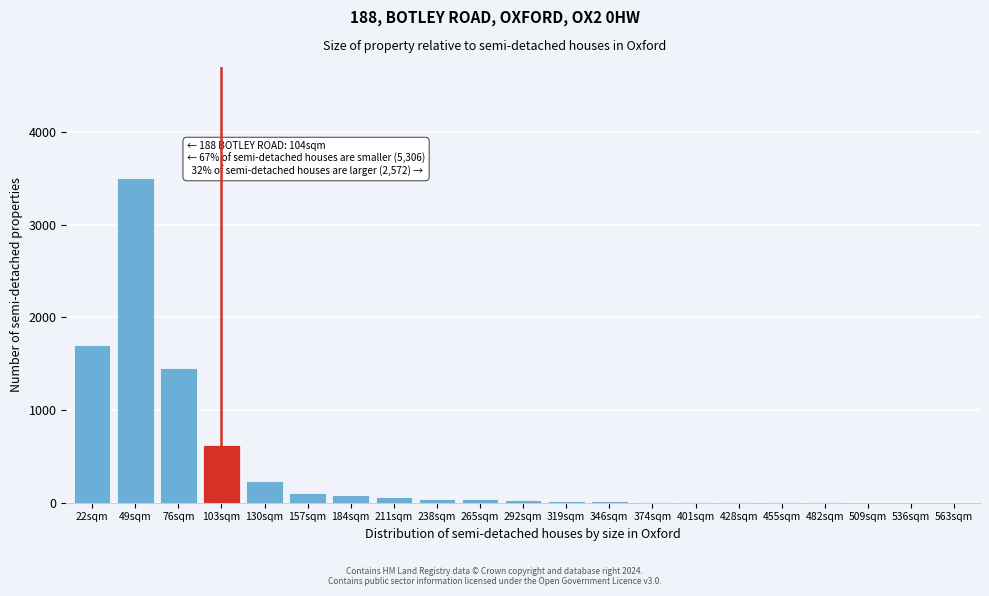

What is the maximum value shown in the chart?

3500